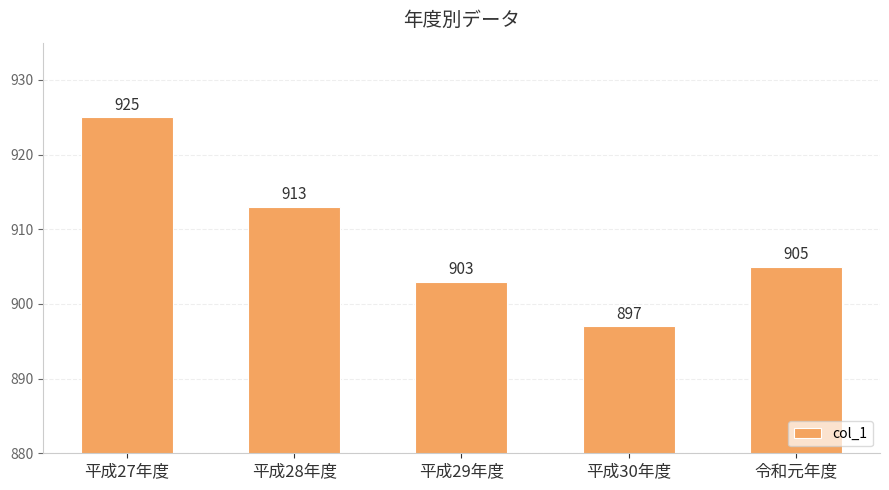

What is the greatest value displayed?

925